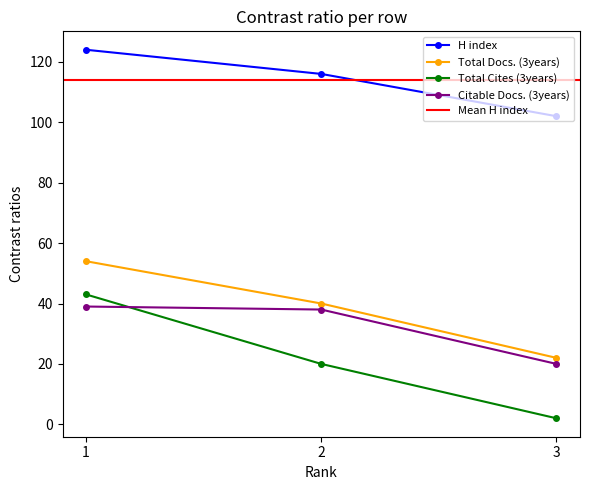

True or false: Total Cites (3years) has a value of 22 at 1.

False